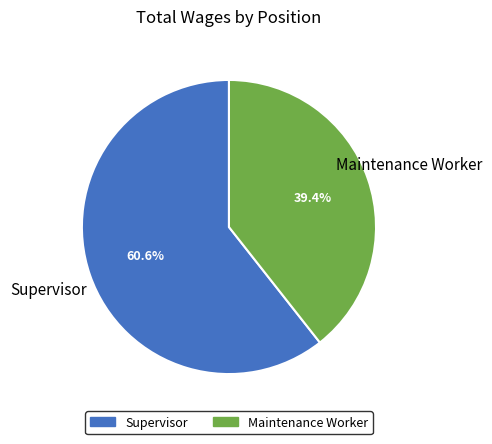

To the nearest percent, what percentage of the pie is Supervisor?

61%